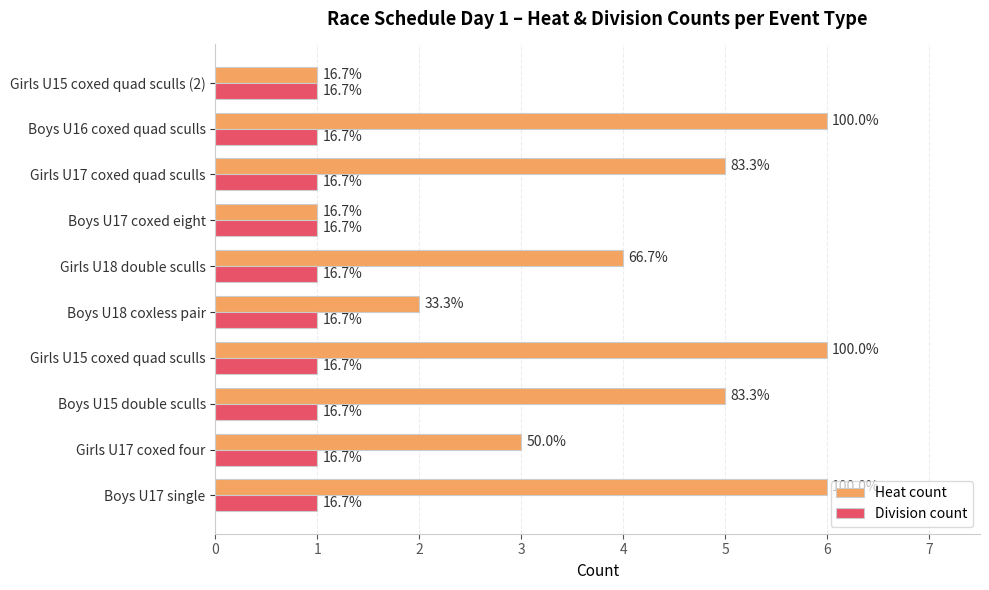

What are all the series names shown in the legend?

Heat count, Division count